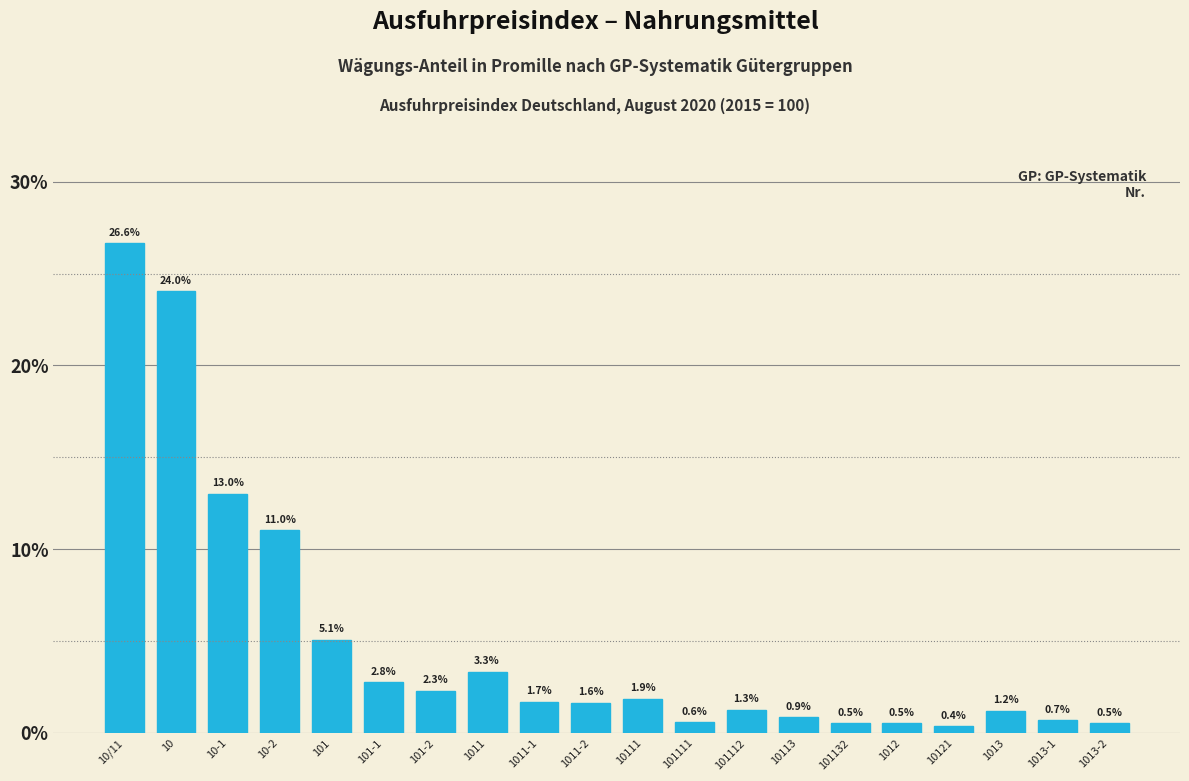

Reading left to right, what are all the values shown in this chart?

26.6	24.0	13.0	11.0	5.1	2.8	2.3	3.3	1.7	1.6	1.9	0.6	1.3	0.9	0.5	0.5	0.4	1.2	0.7	0.5